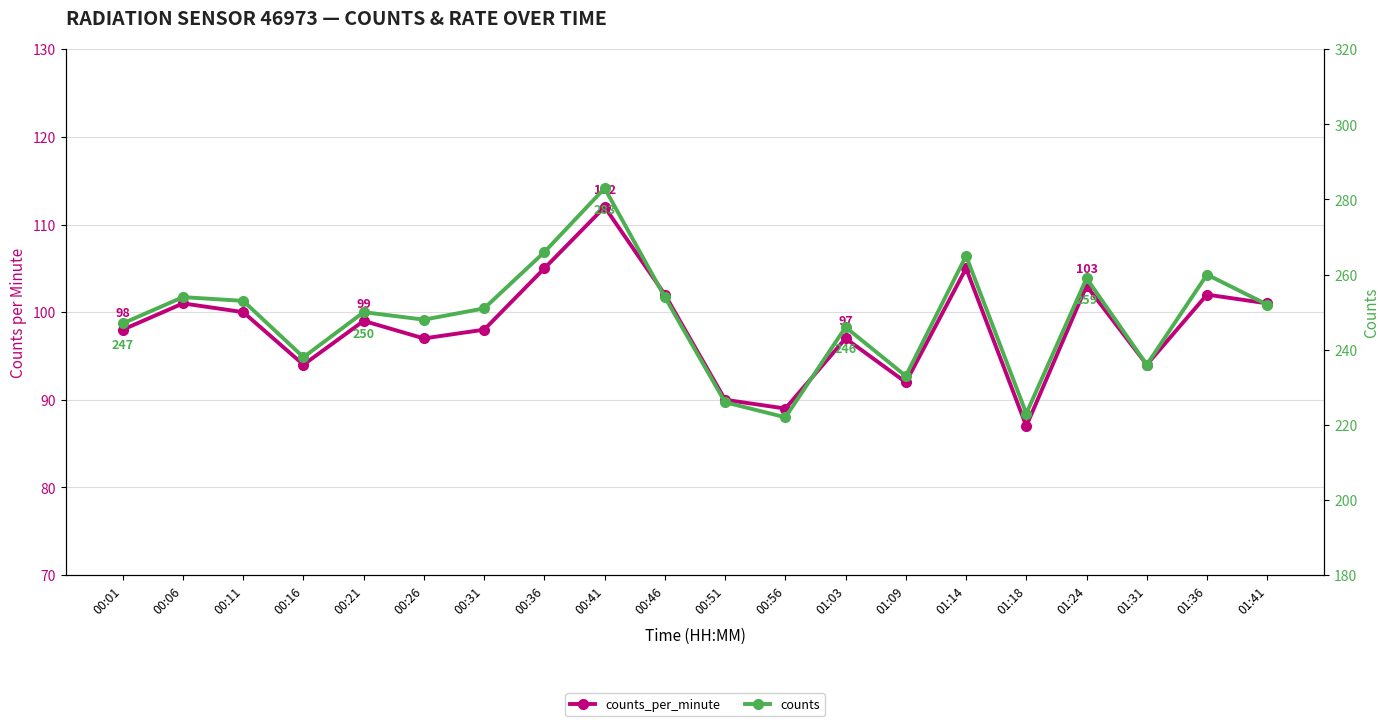

Where is the first local minimum for counts?

00:16